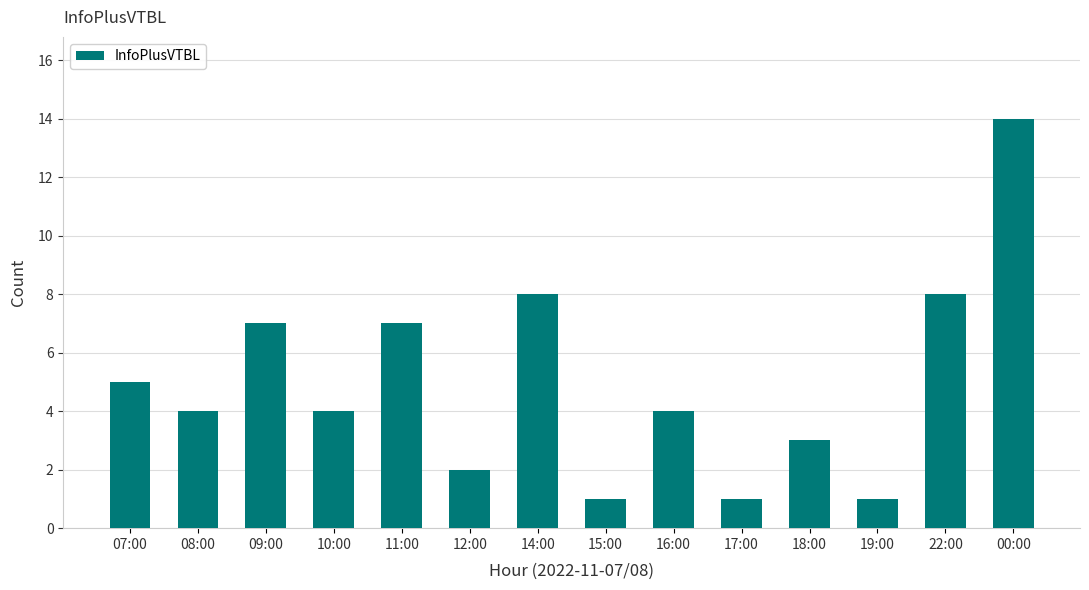

Which label corresponds to the largest value in the chart?

00:00